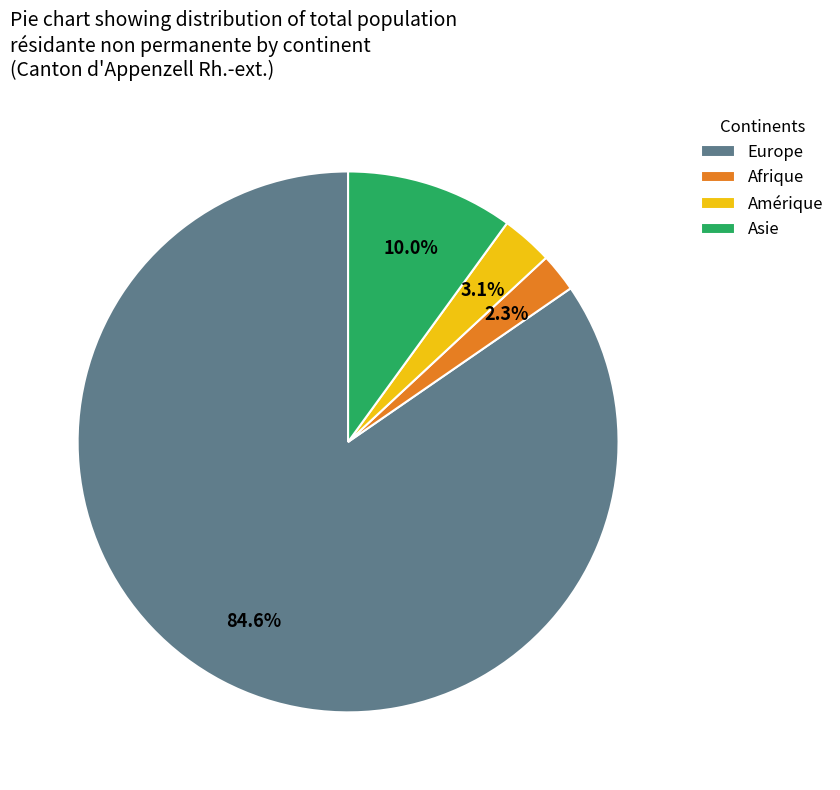

What is the smallest slice in the pie chart?

Afrique